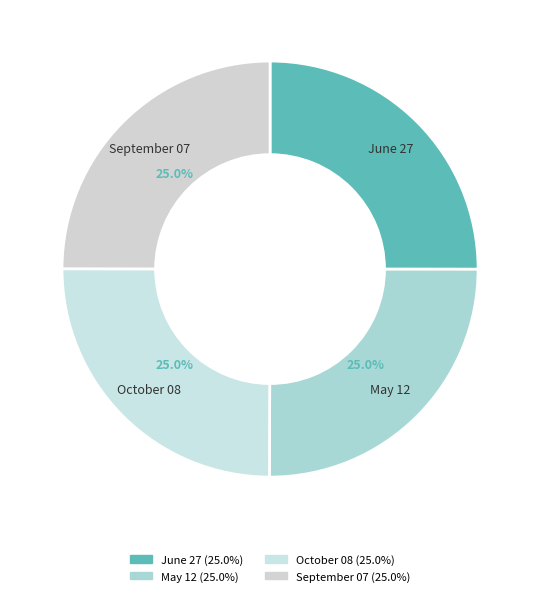

The October 08 slice represents 25% of the pie. True or false?

True